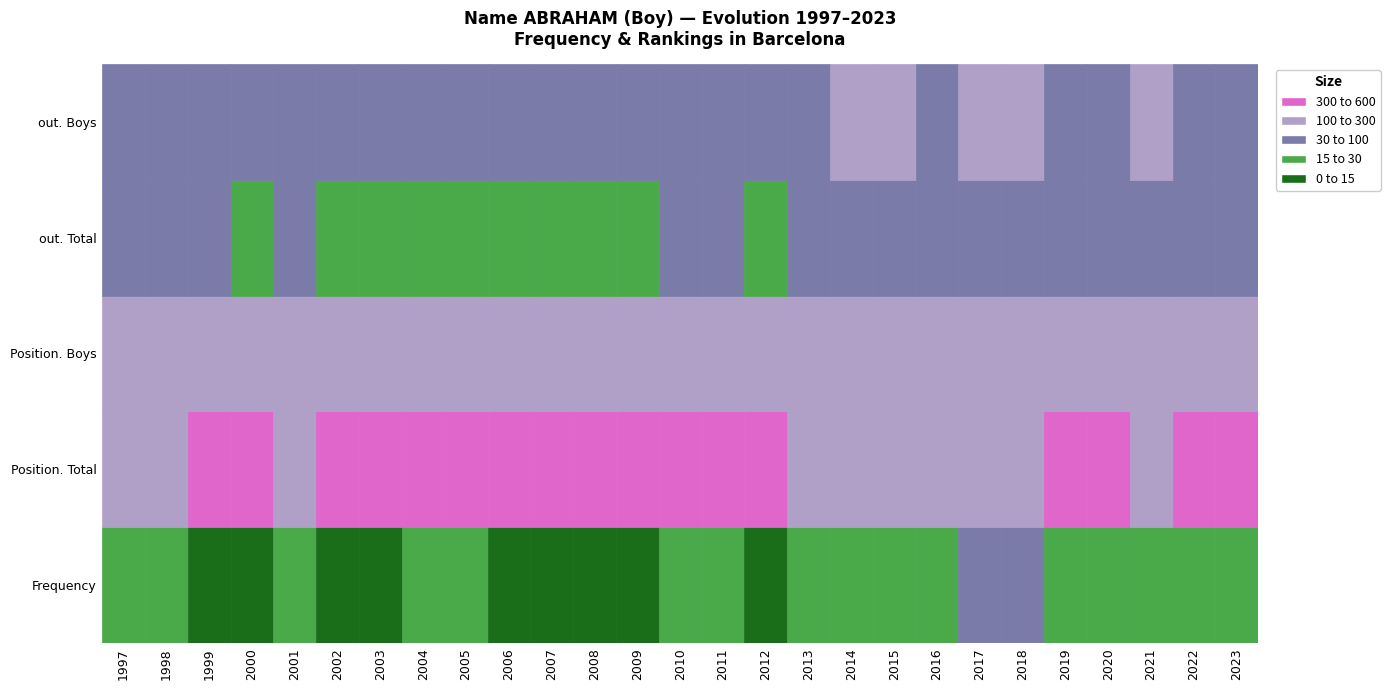

Is the value of Position. Total at 11 greater than the value of Position. Boys at 15?

Yes